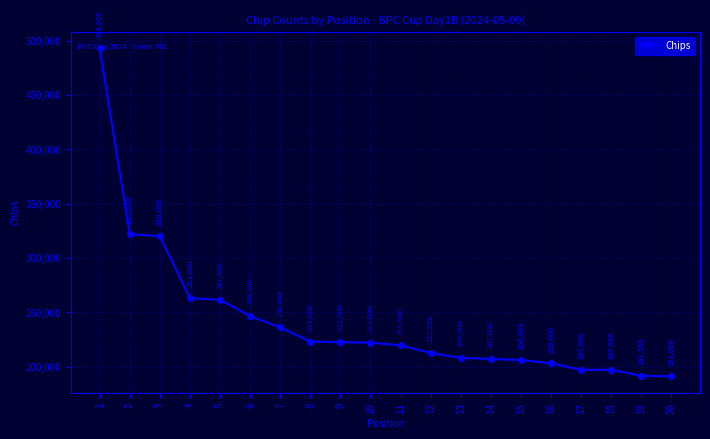

What is the difference between the maximum and minimum values?

302000